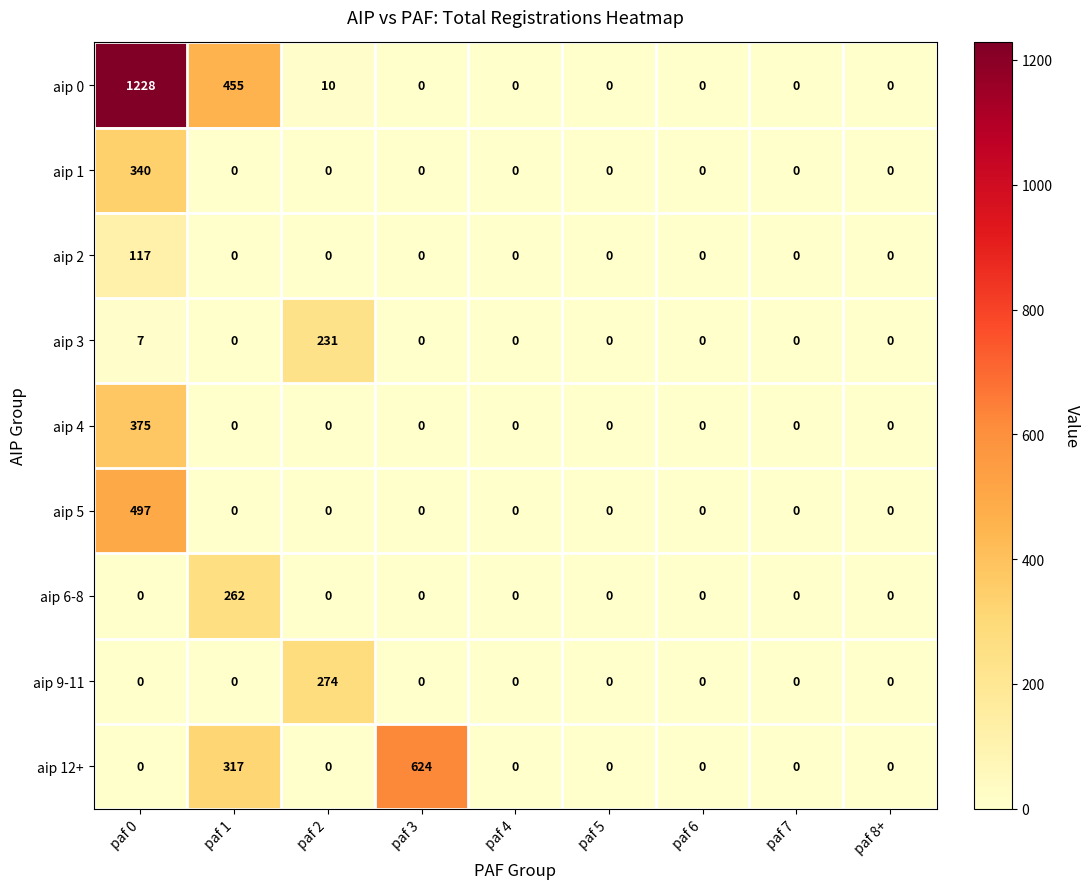

The aip 4 series shows -220 at paf 7. True or false?

False